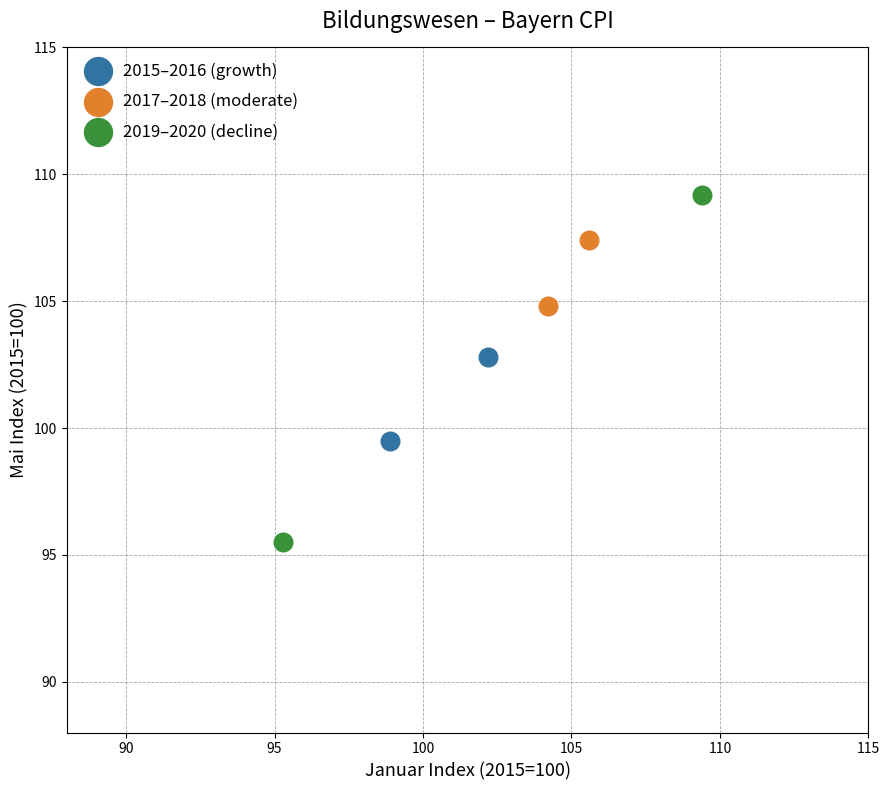

Which series reaches the maximum Y coordinate?

2019–2020 (decline)